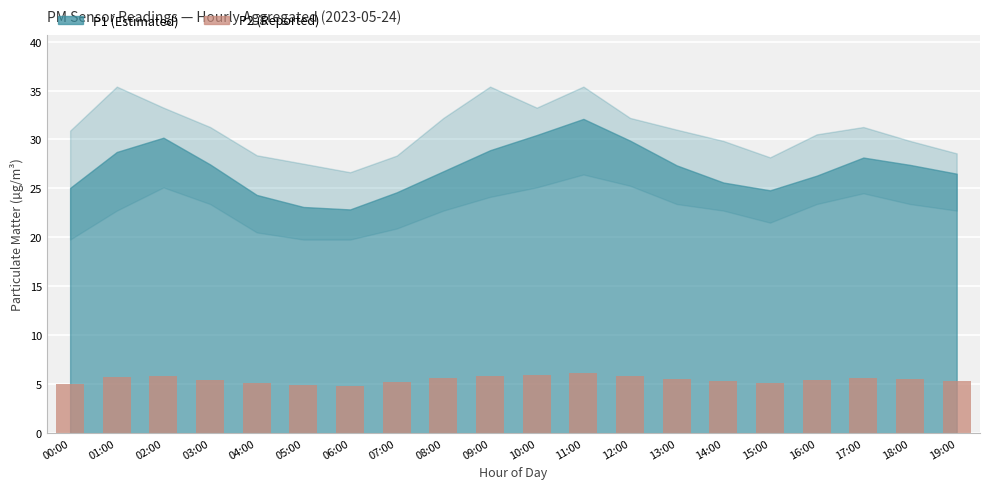

What position from the right is 11:00?

9